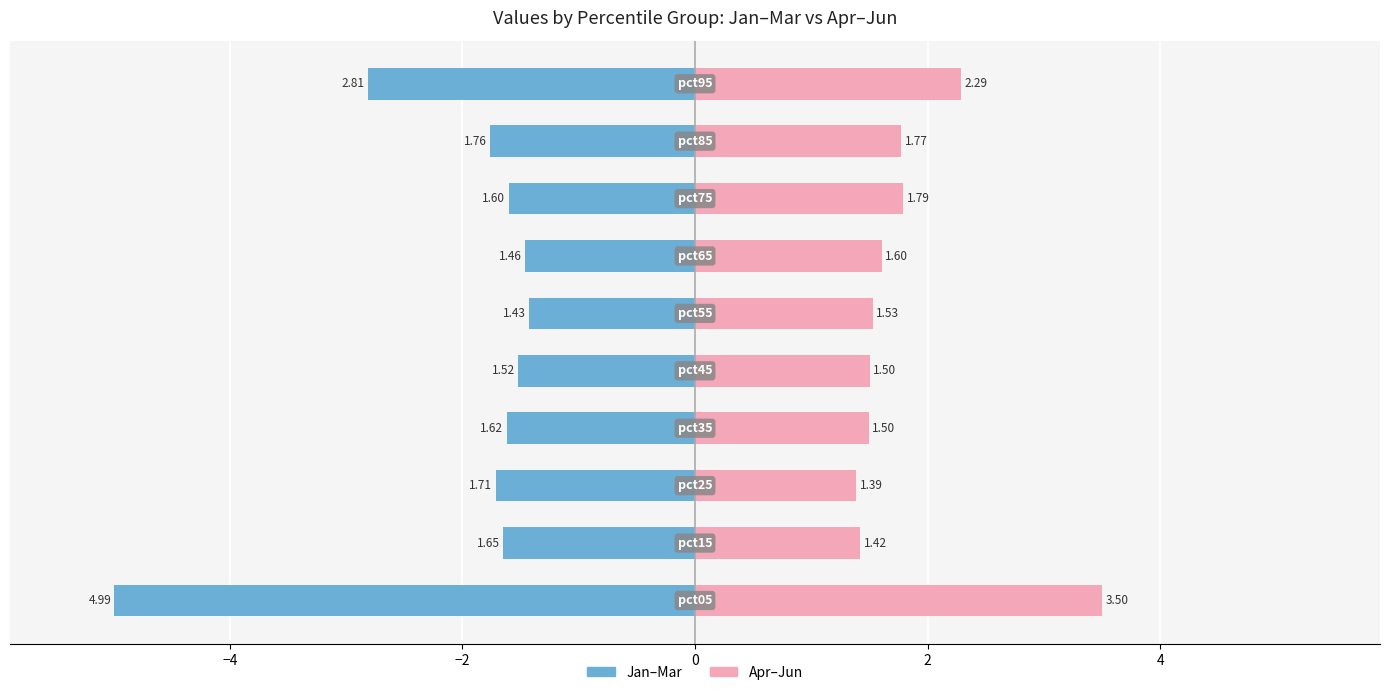

How many bars are there in each group?

2